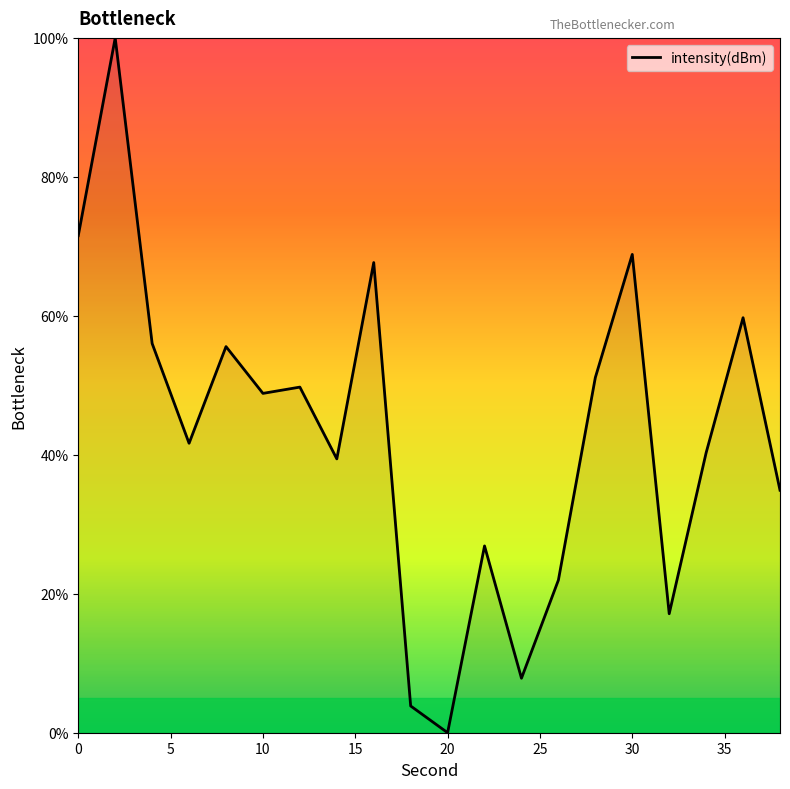

What is the maximum value shown in the chart?

100.0